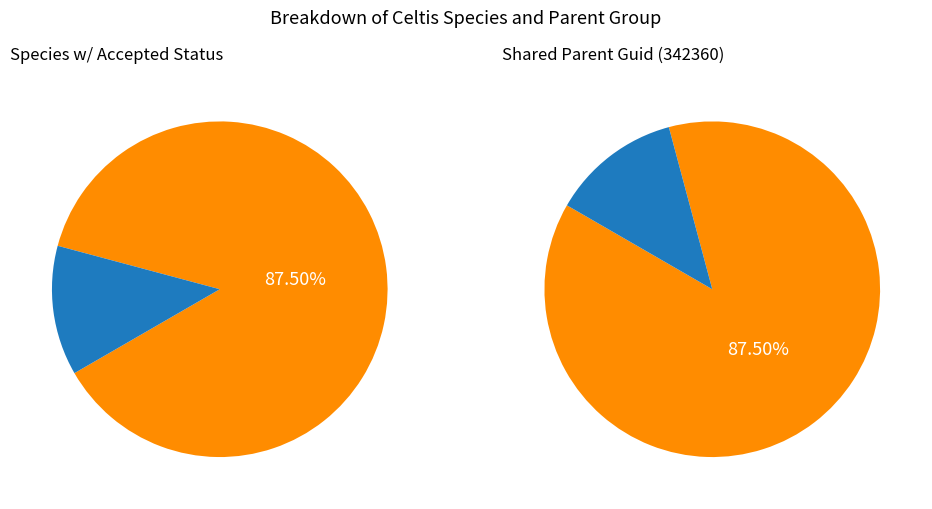

Combined, do Celtis orthacanthos and Celtis iguanaea account for over 50%?

No